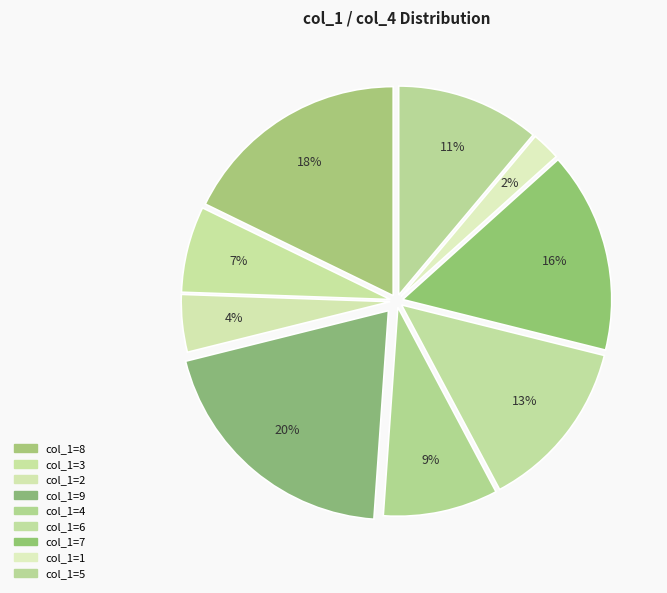

Does any single category account for the majority?

No